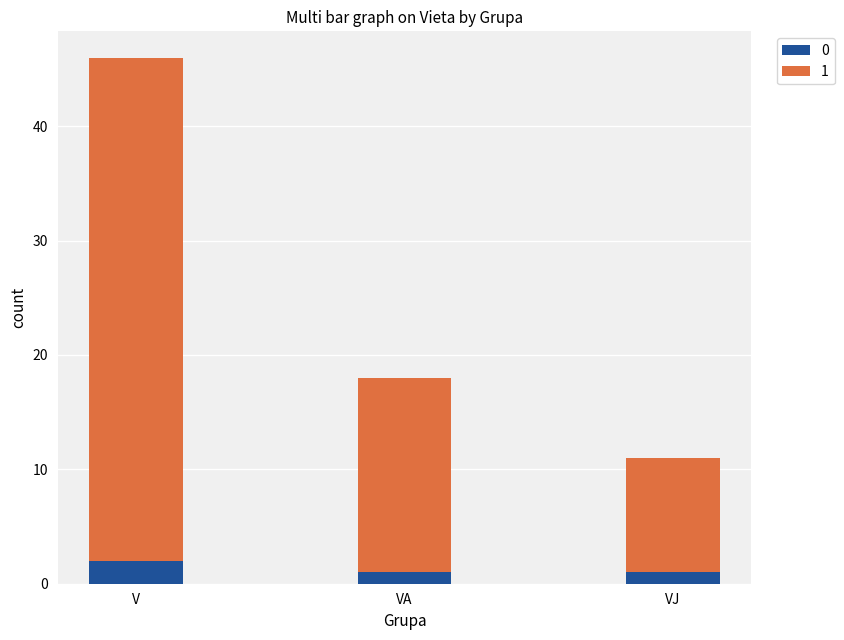

What is the total value across all series at V?

46